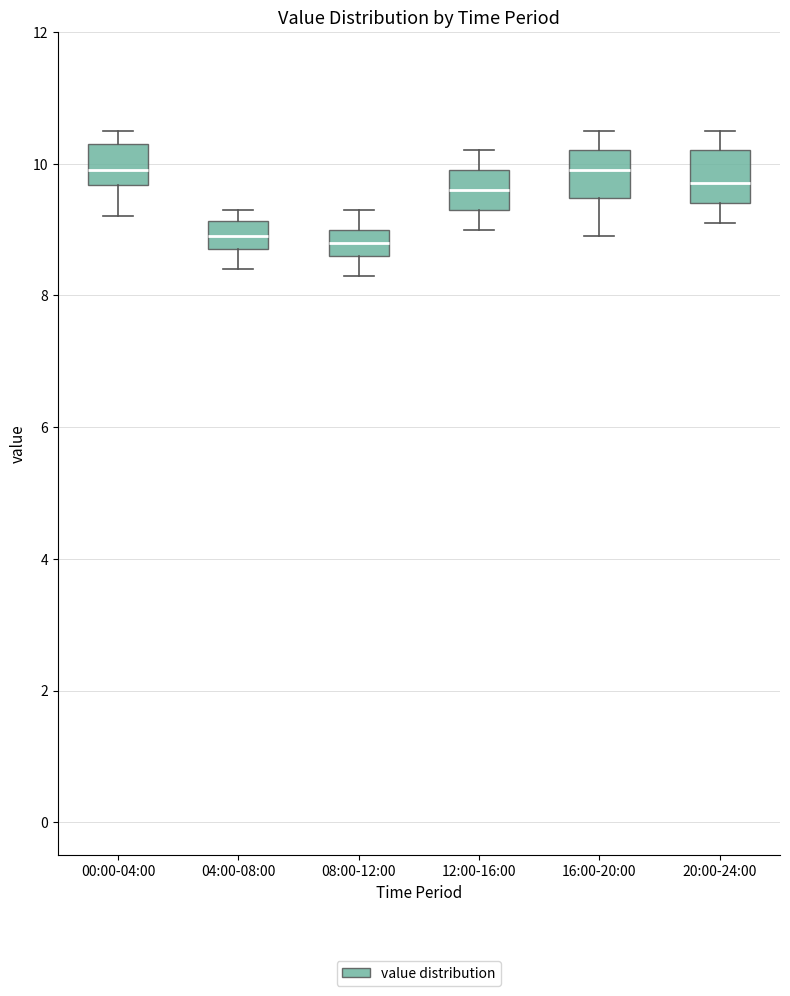

Reading left to right, read every box against the y-axis: the position of its median line, the range the box covers, and the ends of its whiskers. The values are not printed on the chart, so give them approximately, as read against the axis.

00:00-04:00: median 10.0, box 9.6 to 10.4, whiskers 9.2 to 10.6
04:00-08:00: median 9.0, box 8.8 to 9.2, whiskers 8.4 to 9.4
08:00-12:00: median 8.8, box 8.6 to 9.0, whiskers 8.4 to 9.4
12:00-16:00: median 9.6, box 9.4 to 10.0, whiskers 9.0 to 10.2
16:00-20:00: median 10.0, box 9.4 to 10.2, whiskers 9.0 to 10.6
20:00-24:00: median 9.8, box 9.4 to 10.2, whiskers 9.2 to 10.6